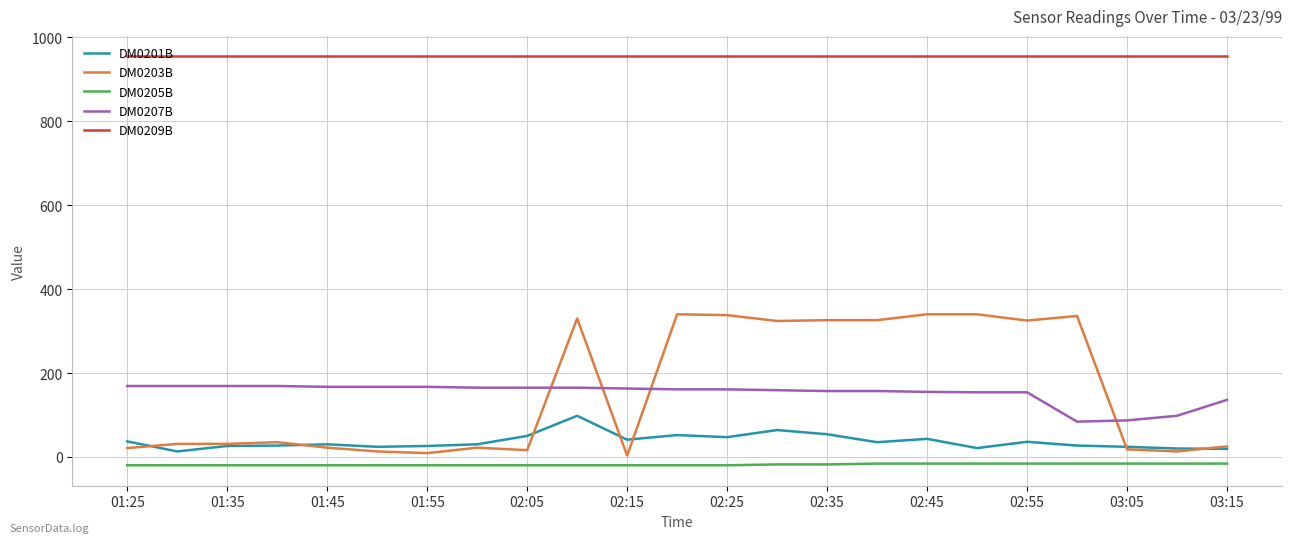

True or false: DM0207B and DM0209B cross at least once.

False